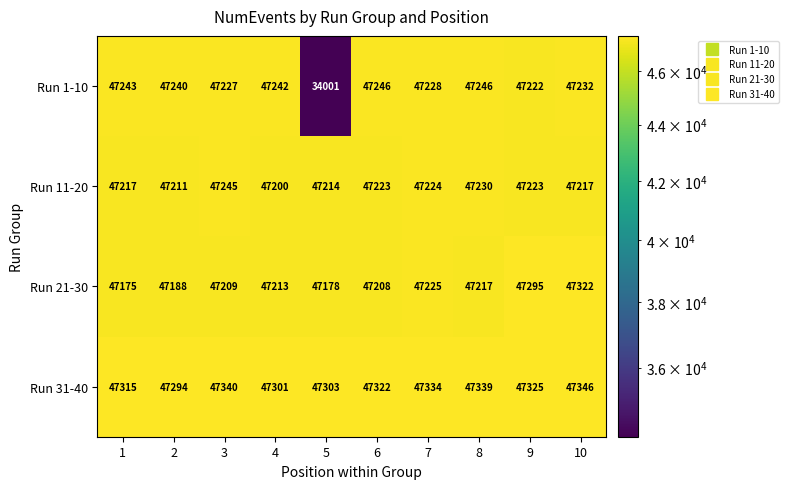

Rank the series at 2 from lowest to highest value.

Run 21-30, Run 11-20, Run 1-10, Run 31-40